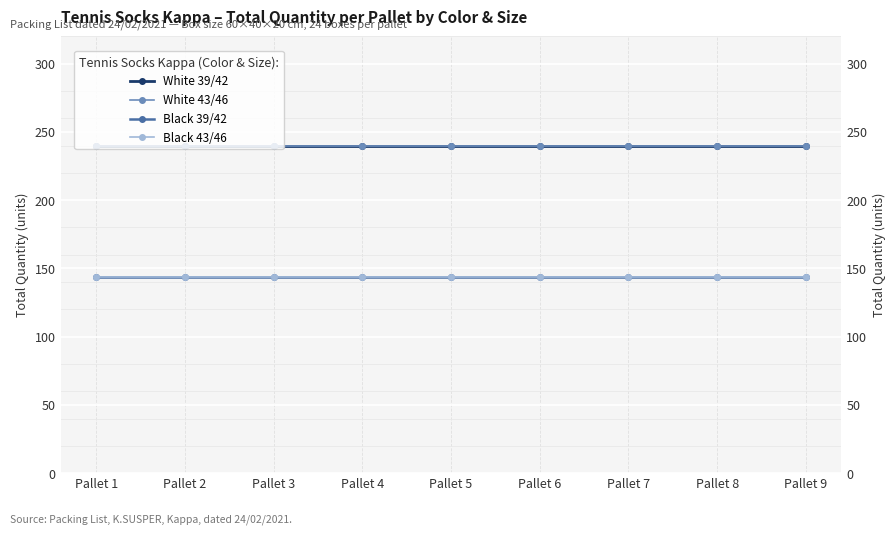

List the labels in order of Black 39/42 value, smallest first.

Pallet 1, Pallet 2, Pallet 3, Pallet 4, Pallet 5, Pallet 6, Pallet 7, Pallet 8, Pallet 9